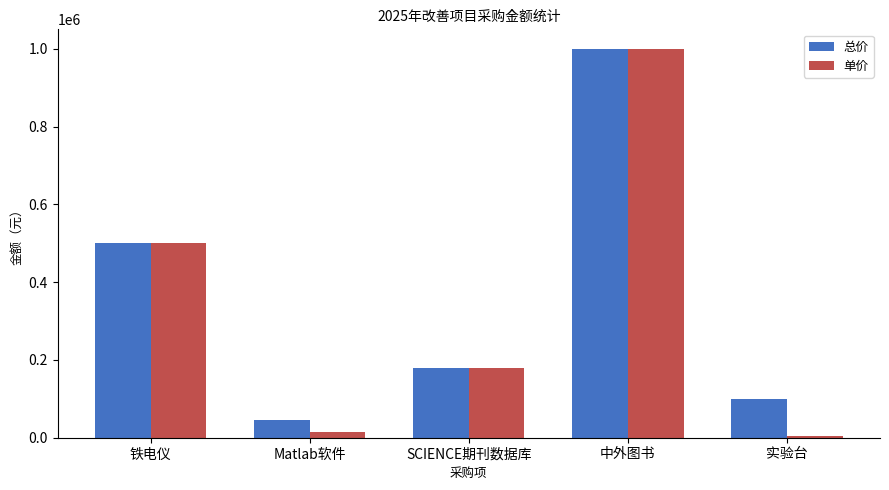

List the labels in order of 总价 value, largest first.

中外图书, 铁电仪, SCIENCE期刊数据库, 实验台, Matlab软件